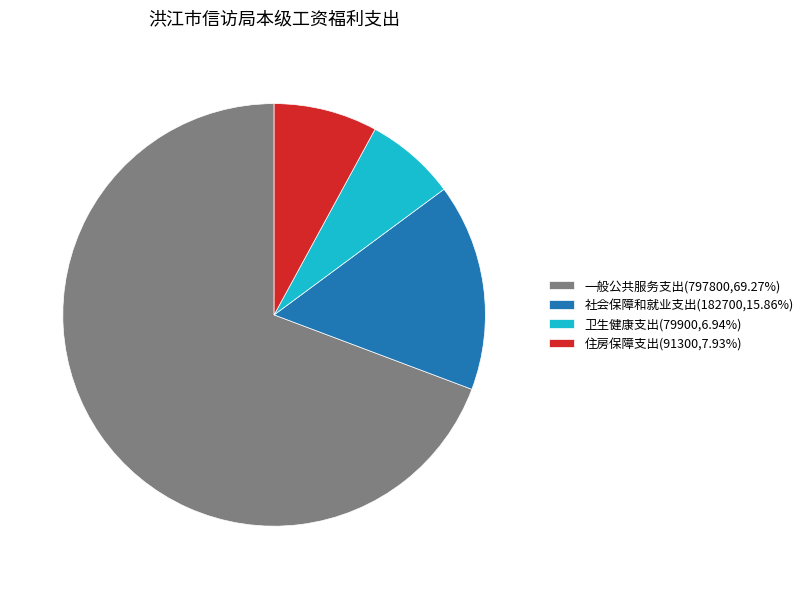

What is the ratio of the value at 一般公共服务支出(797800,69.27%) to the value at 住房保障支出(91300,7.93%)?

8.7